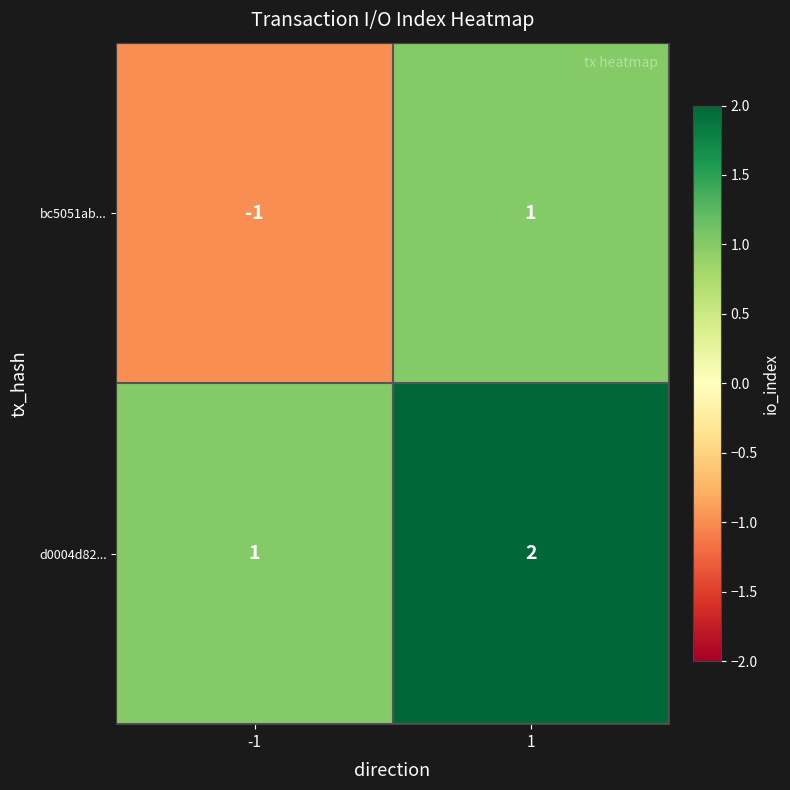

At which category is the sum across all series the highest?

1